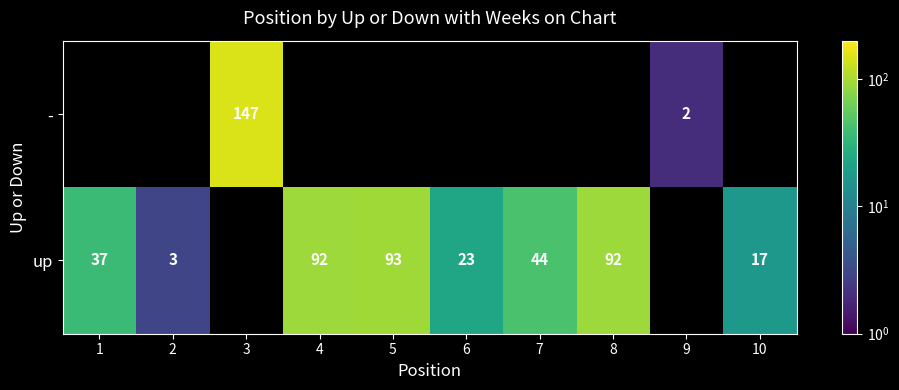

The up series shows 37 at 1. True or false?

True